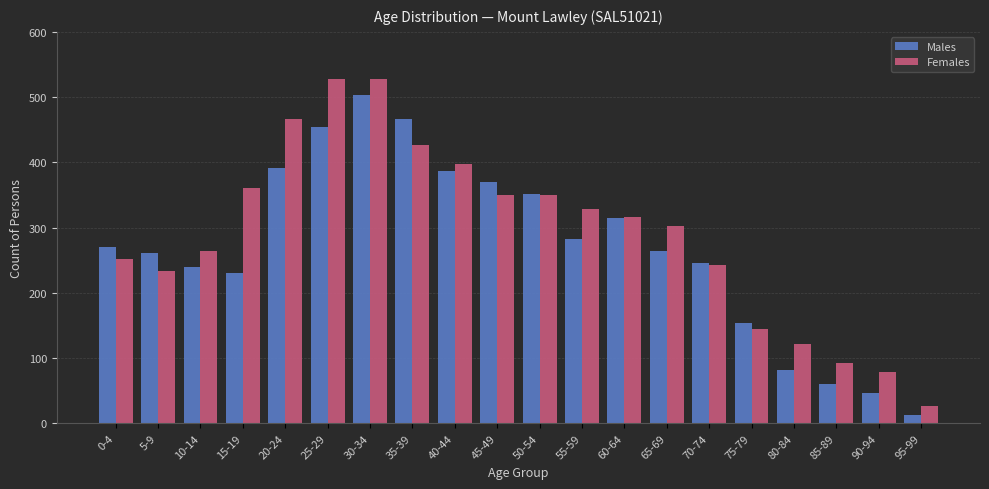

What is the difference between the second highest and second lowest values in the Females series?

449